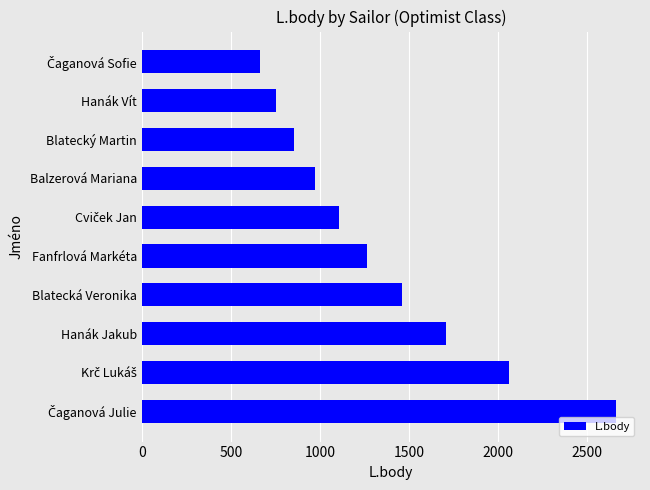

What is the maximum value shown in the chart?

2663